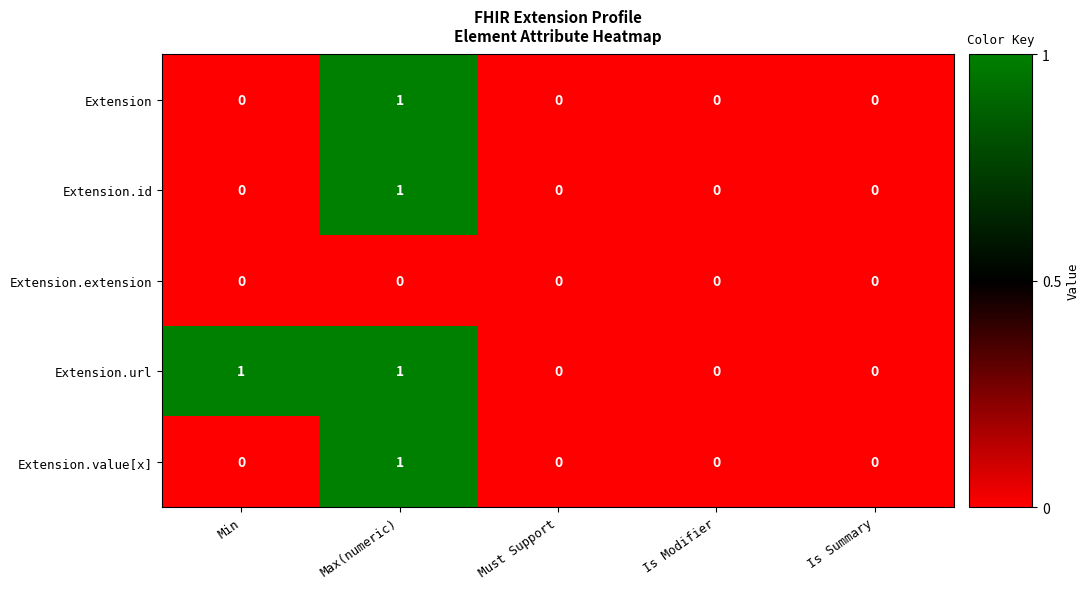

Which series has the largest total across all categories?

Extension.url